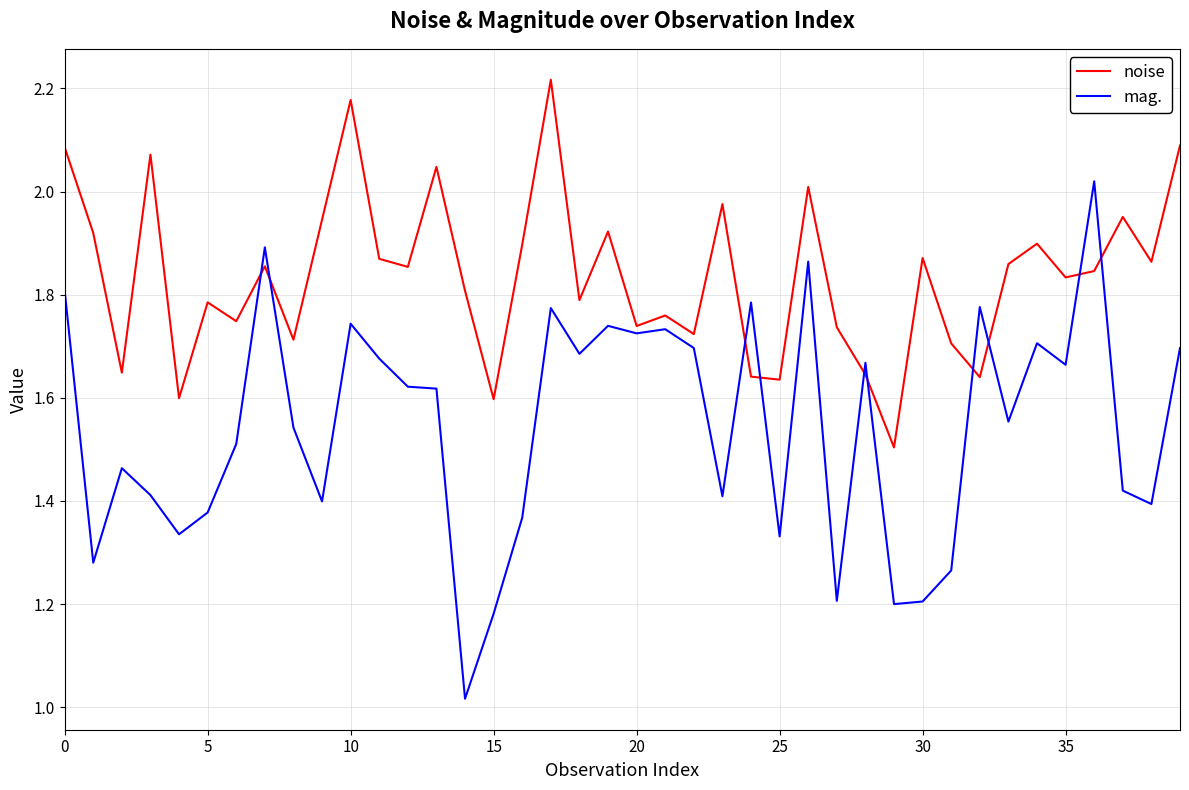

Which series has the widest spread of values?

mag.